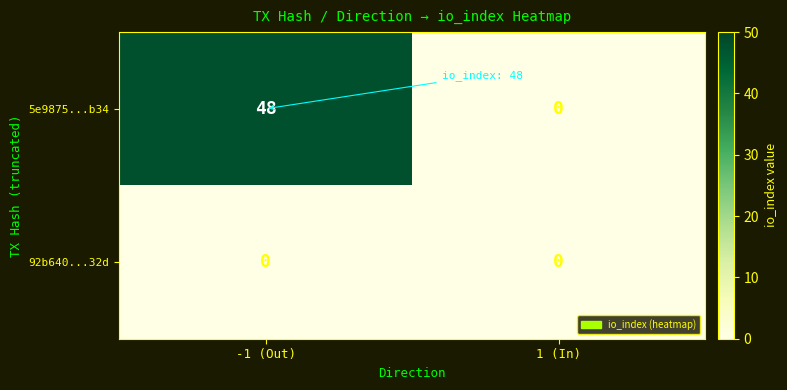

Is the value of 92b640...32d at 1 (In) greater than the value of 5e9875...b34 at -1 (Out)?

No